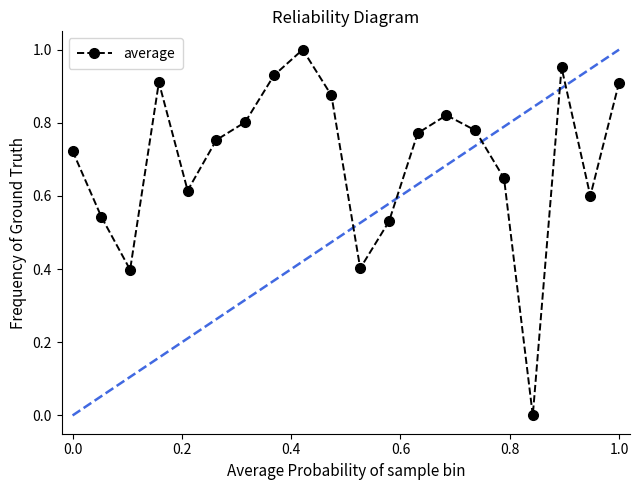

How many interior local valleys (lower than both neighbors) does the data have?

5